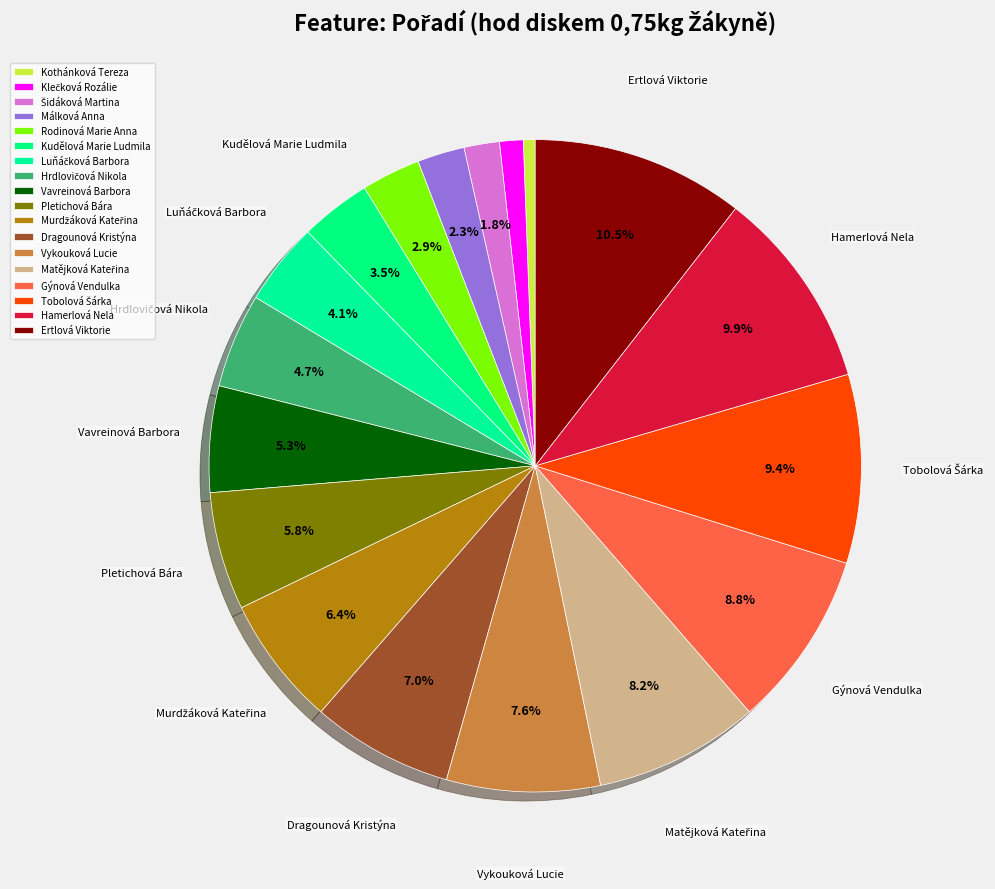

To the nearest percent, what is the combined percentage of Hrdlovičová Nikola and Klečková Rozálie?

6%